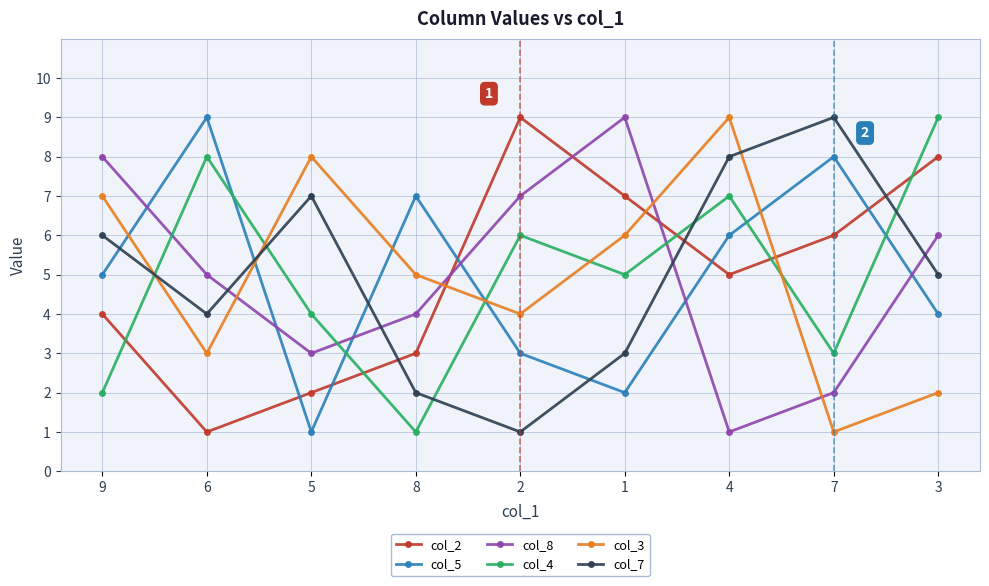

Reading left to right, extract all data points from this chart.

col_2: 9=4	6=1	5=2	8=3	2=9	1=7	4=5	7=6	3=8
col_5: 9=5	6=9	5=1	8=7	2=3	1=2	4=6	7=8	3=4
col_8: 9=8	6=5	5=3	8=4	2=7	1=9	4=1	7=2	3=6
col_4: 9=2	6=8	5=4	8=1	2=6	1=5	4=7	7=3	3=9
col_3: 9=7	6=3	5=8	8=5	2=4	1=6	4=9	7=1	3=2
col_7: 9=6	6=4	5=7	8=2	2=1	1=3	4=8	7=9	3=5